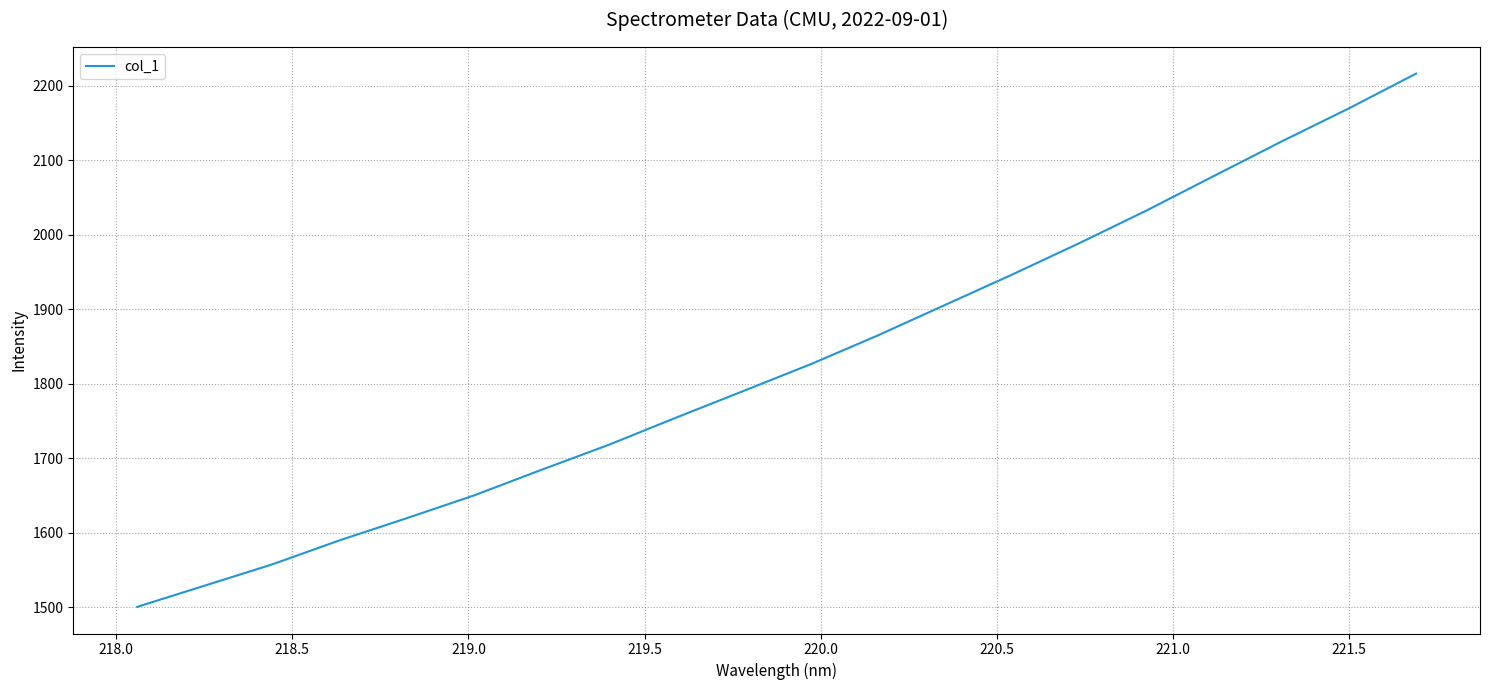

What is the difference between the maximum and minimum values?

715.9